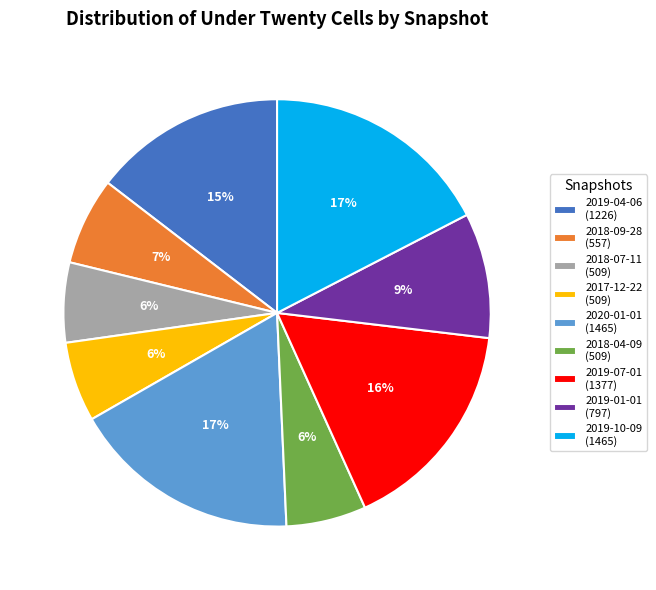

How many segments does this pie chart have?

9